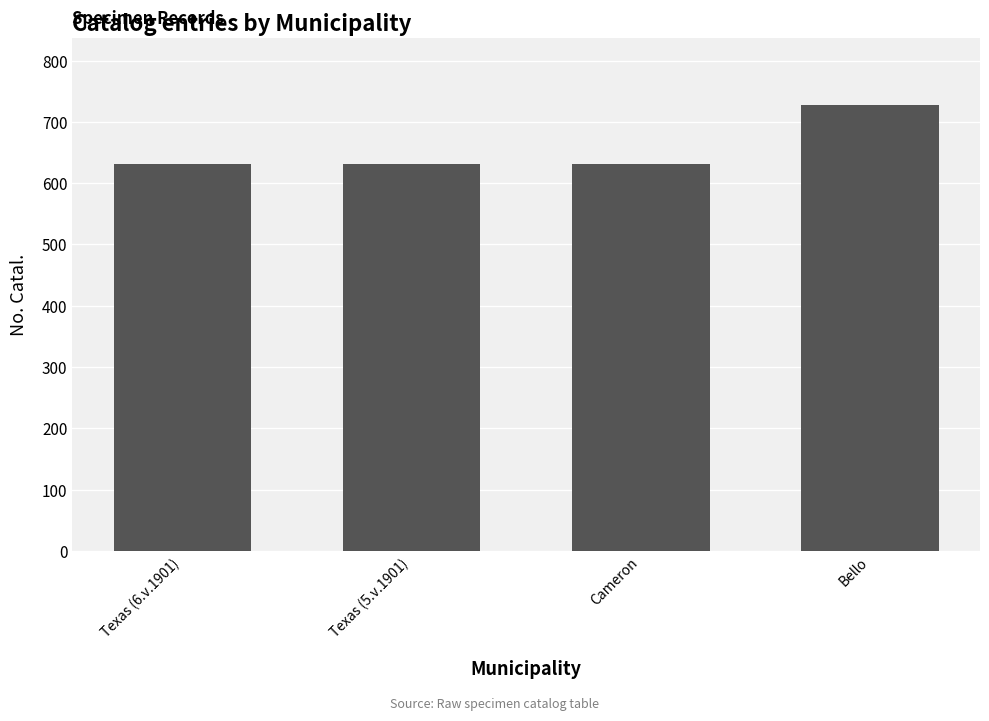

Count the number of data series in this chart.

1